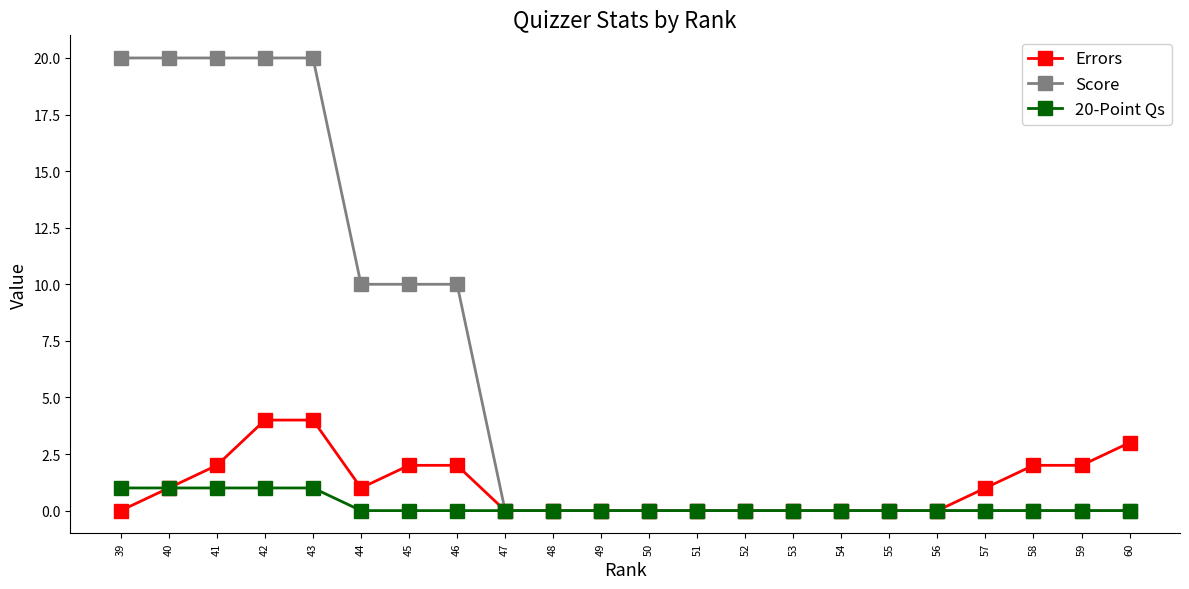

At which category does Errors reach its first local valley?

44